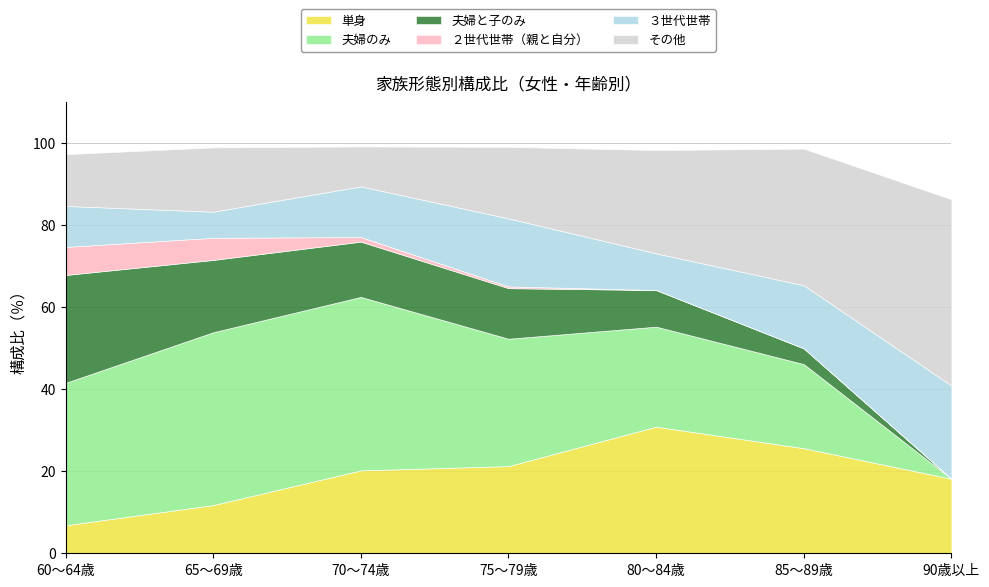

Reading right to left, extract all data points from this chart.

単身: 18.2	25.6	30.9	21.3	20.2	11.8	6.8
夫婦のみ: 0.0	20.5	24.4	31.1	42.3	42.2	34.7
夫婦と子のみ: 0.0	3.8	8.9	12.3	13.5	17.6	26.3
２世代世帯（親と自分）: 0.0	0.0	0.0	0.4	1.1	5.4	6.8
３世代世帯: 22.7	15.4	8.9	16.6	12.4	6.4	10.0
その他: 45.5	33.3	25.2	17.4	9.7	15.7	12.6